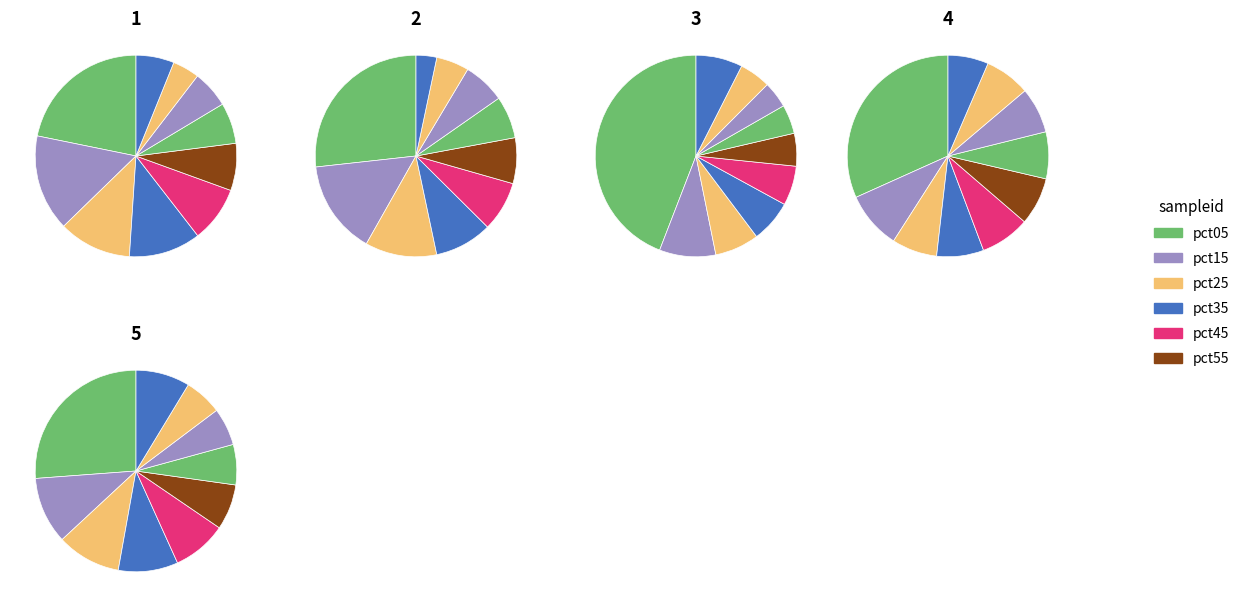

To the nearest percent, what is the average slice percentage?

10%